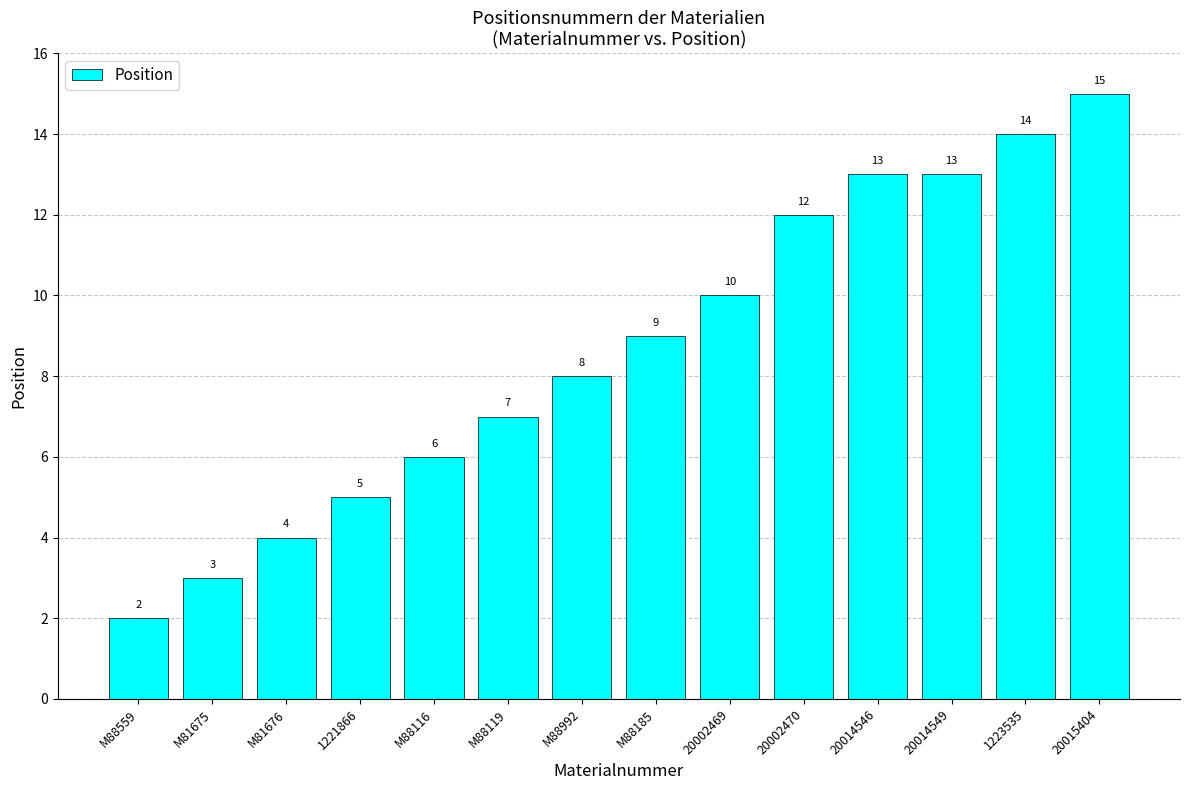

Does the chart contain any negative values?

No